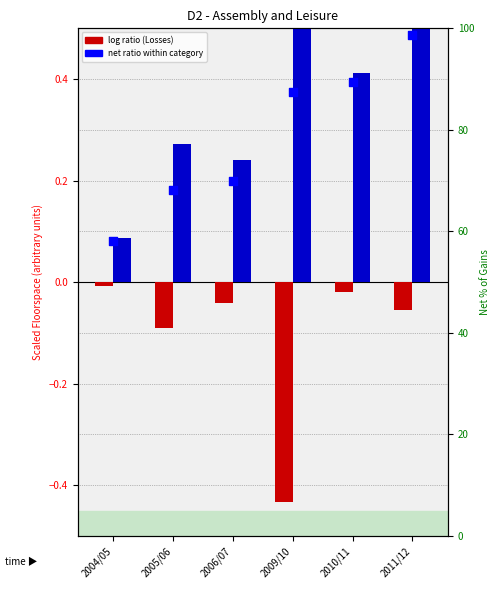

Which series has the widest spread of Y values?

Gains